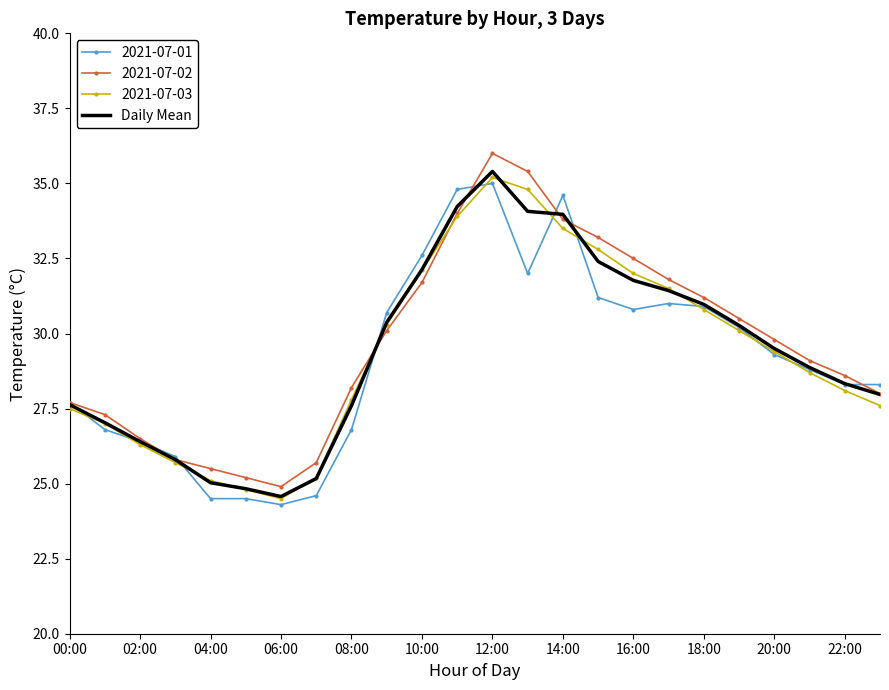

What is the minimum value shown in the chart?

24.3